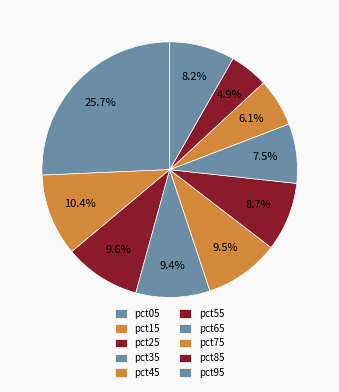

How many segments does this pie chart have?

10